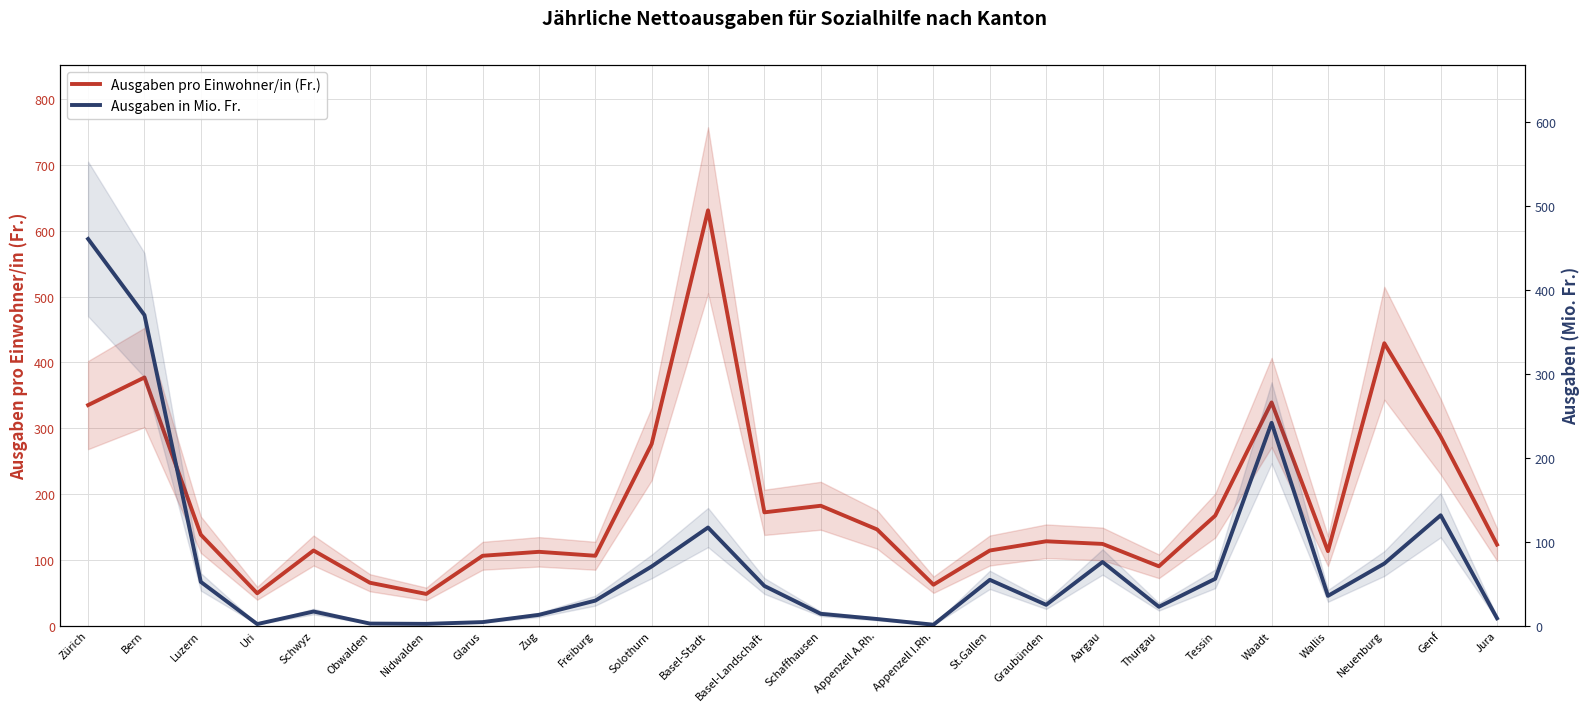

How many distinct data groups are displayed?

2